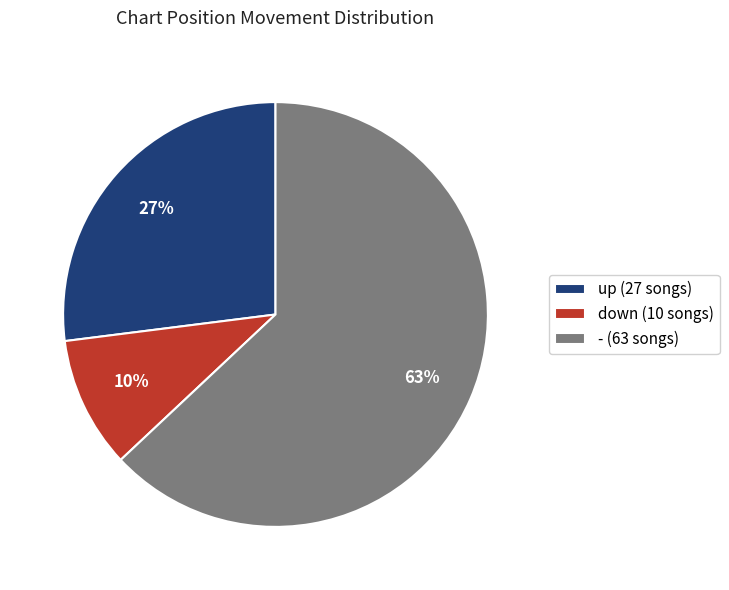

How many segments does this pie chart have?

3